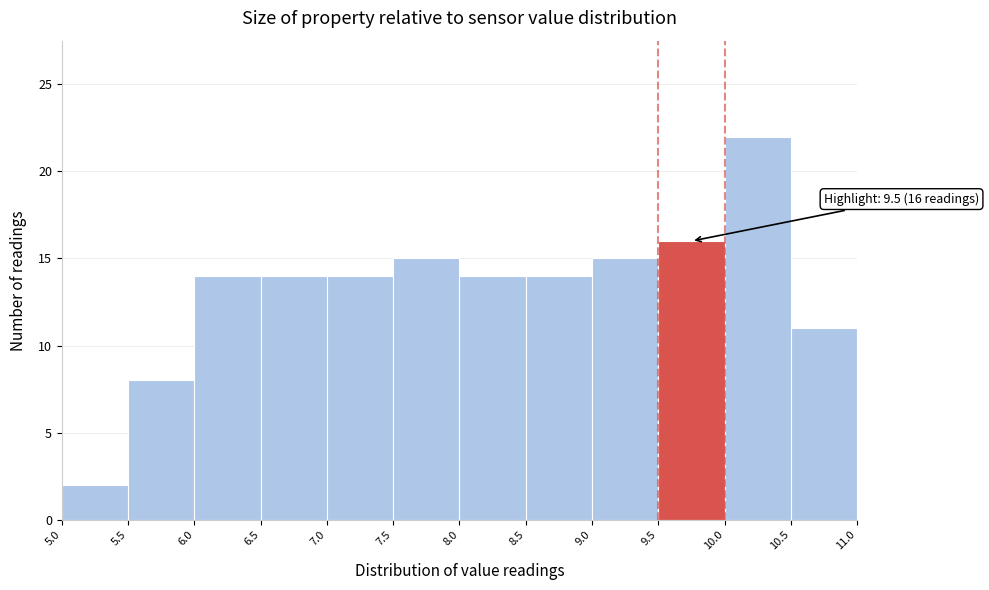

Over which range of the x-axis is the bar tallest?

10.0 to 10.5